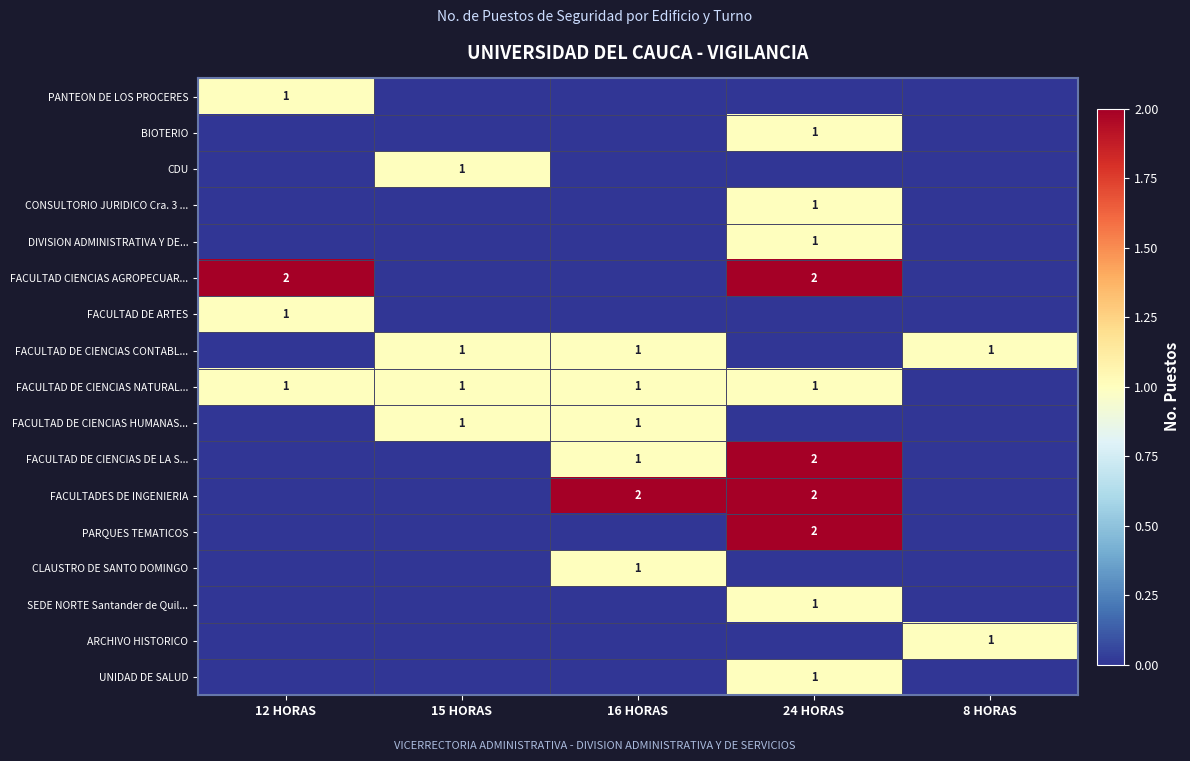

Is the value of FACULTAD DE CIENCIAS NATURAL... at 15 HORAS greater than the value of FACULTAD DE CIENCIAS CONTABL... at 8 HORAS?

No